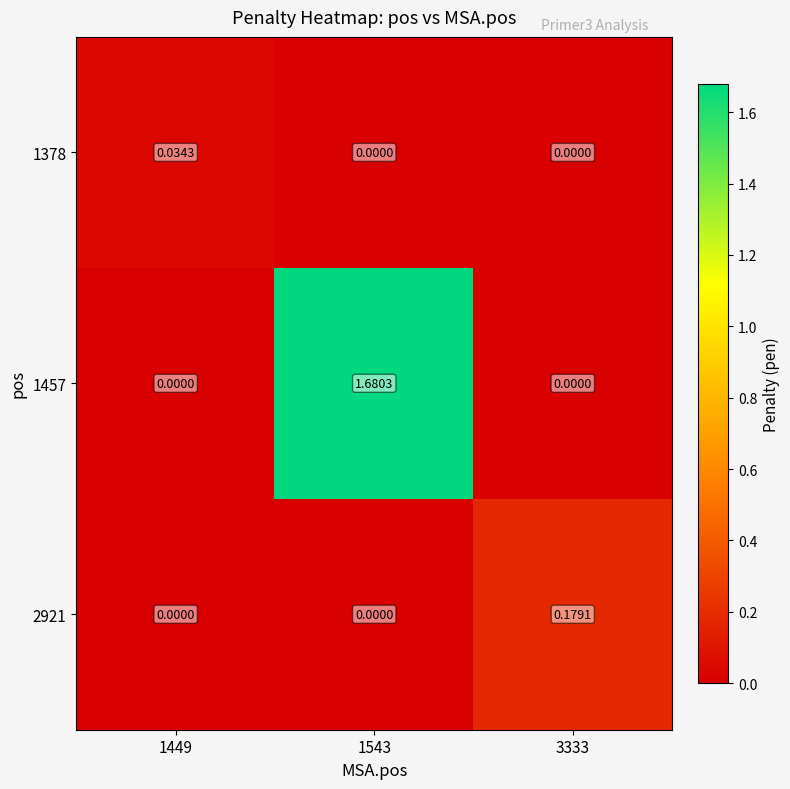

How many distinct data groups are displayed?

3